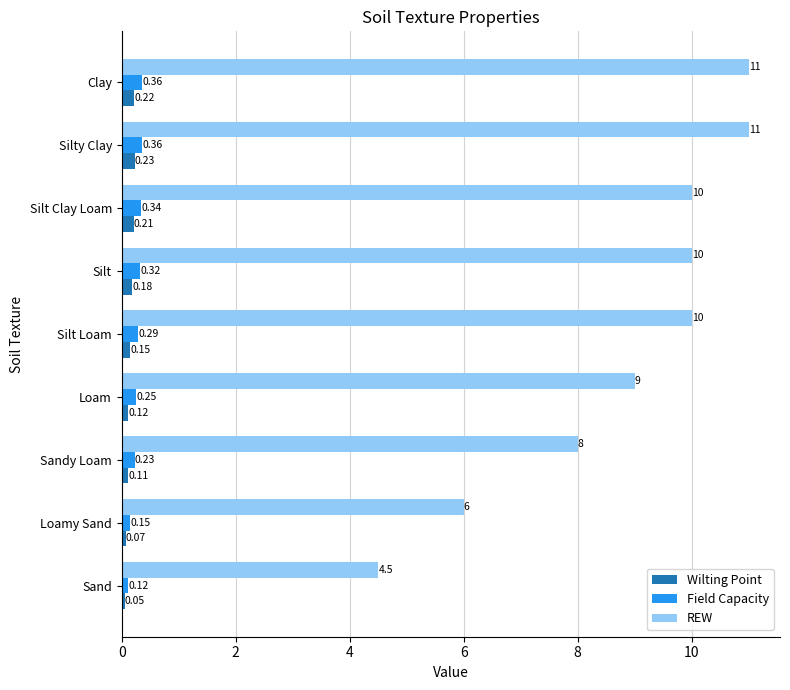

At which label does Wilting Point reach its peak?

Silty Clay